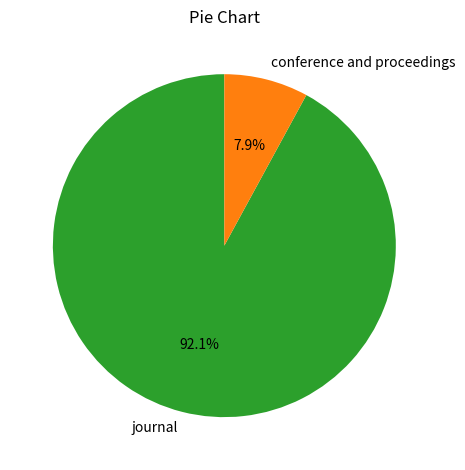

What percentage is NOT represented by conference and proceedings?

92.1%